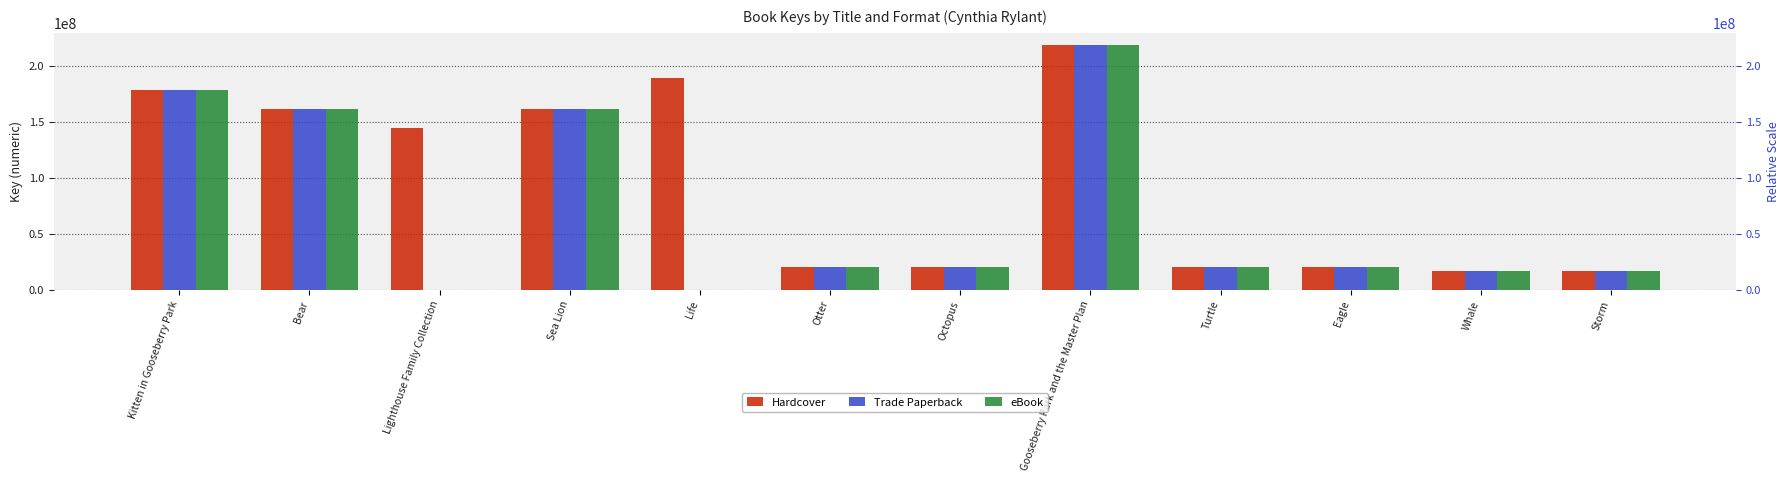

What is the maximum value for Hardcover?

218921165